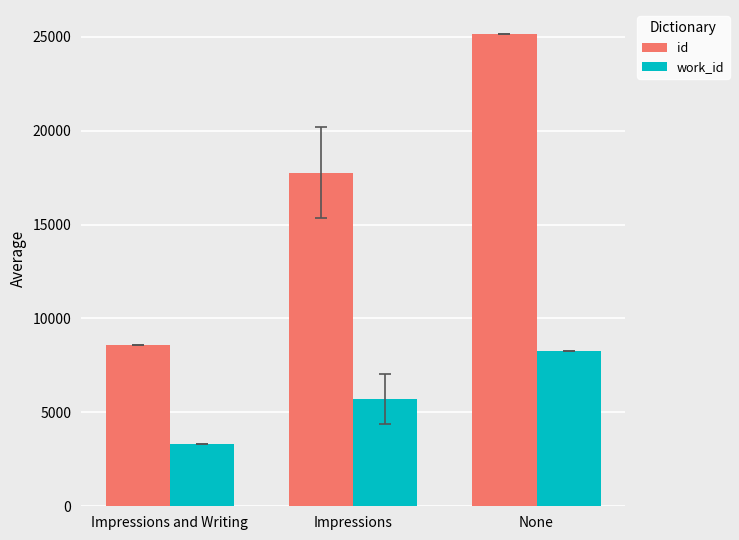

What are all the series names shown in the legend?

id, work_id